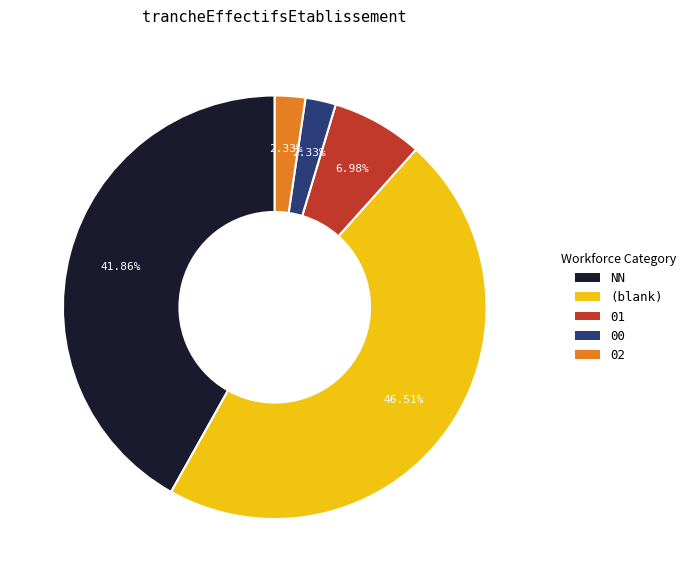

Is there a majority slice in this chart?

No